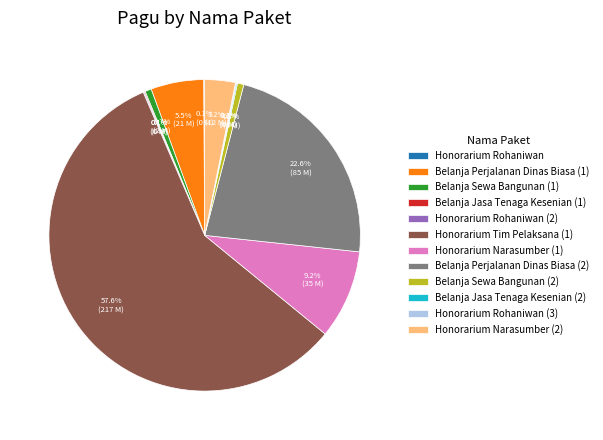

Which category has the biggest portion of the pie?

Honorarium Tim Pelaksana (1)